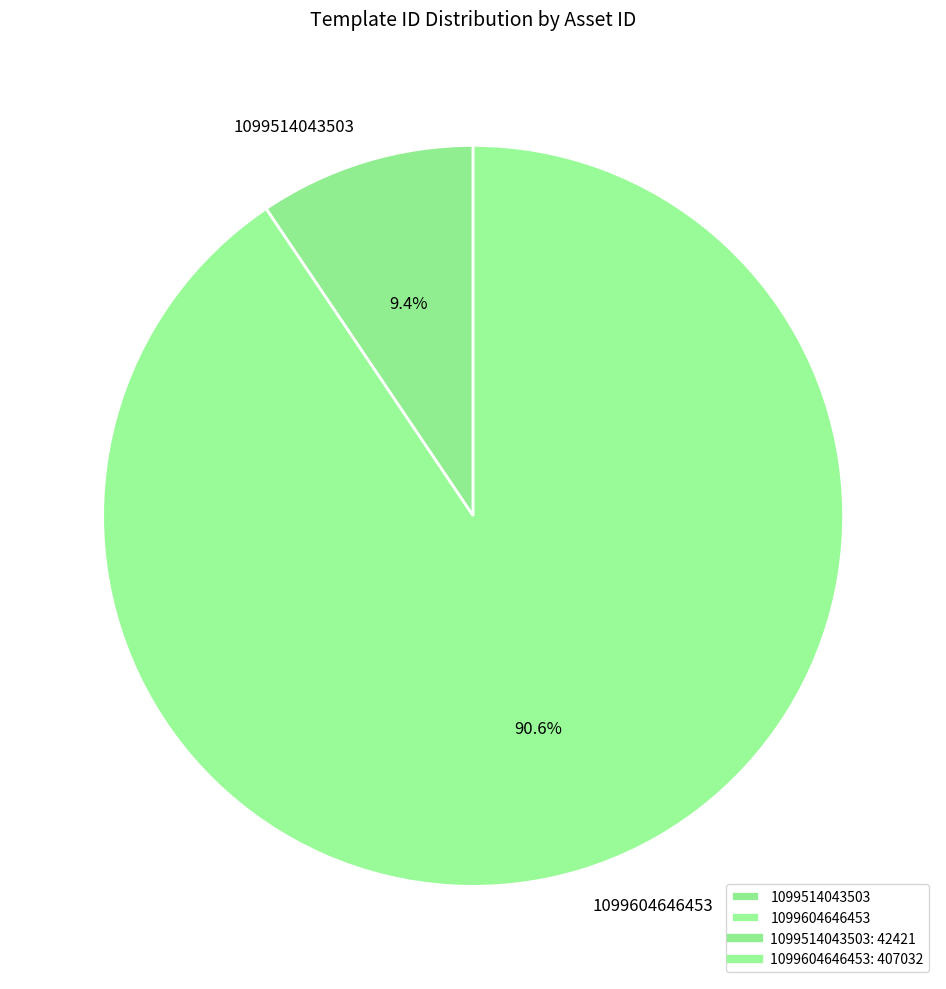

True or false: 1099514043503 accounts for 9% of the total.

True